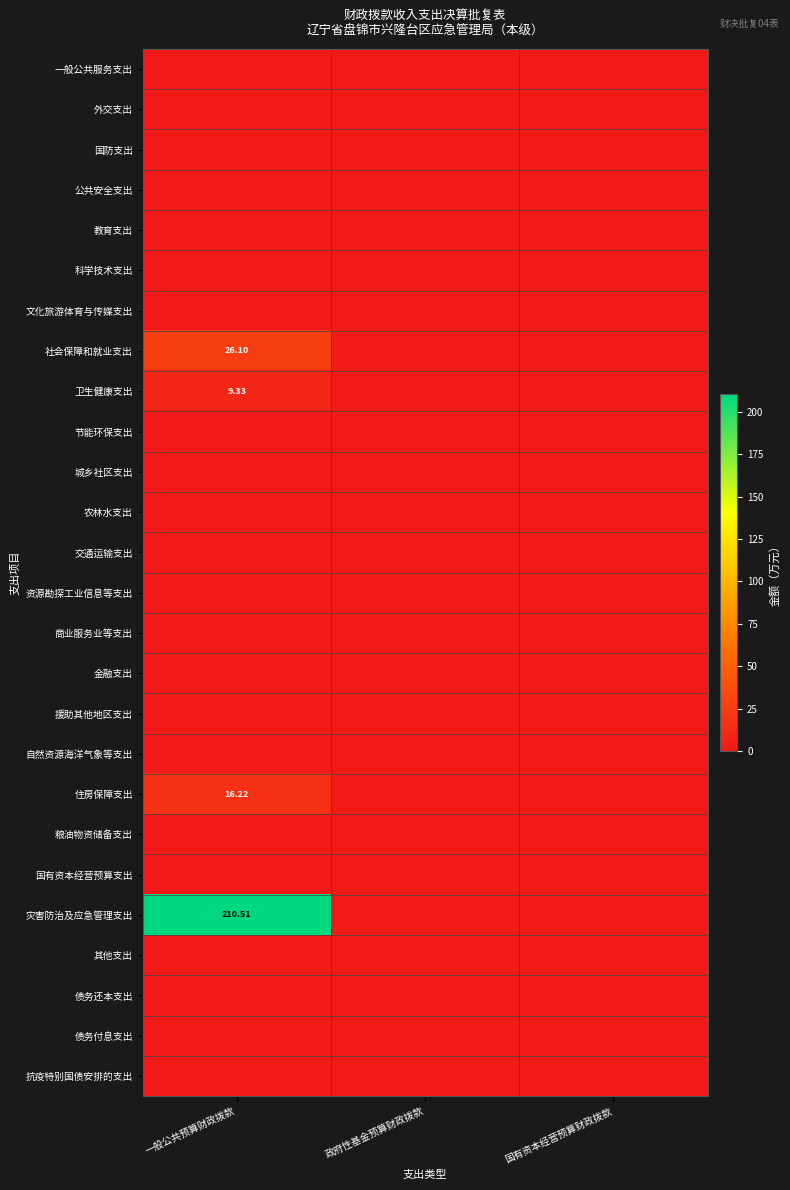

Is it true that 灾害防治及应急管理支出 equals 0.0 at 国有资本经营预算财政拨款?

True